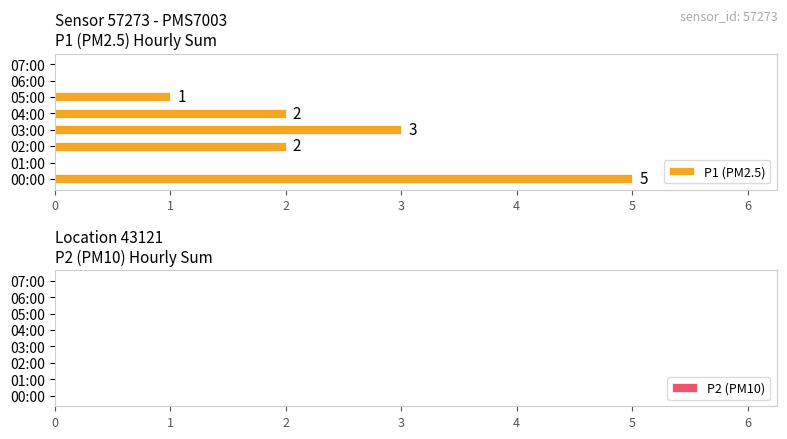

Is it true that the value at 02:00 is 1?

False